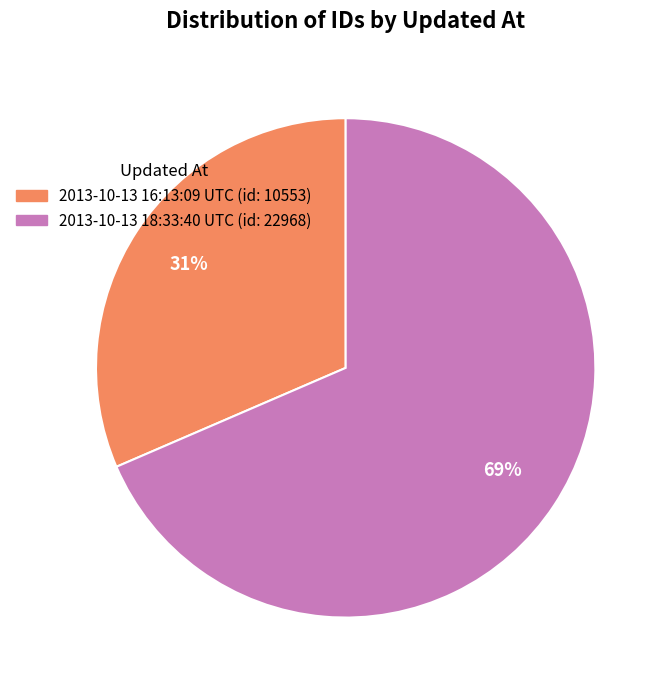

Combined, do 2013-10-13 16:13:09 UTC (id: 10553) and 2013-10-13 18:33:40 UTC (id: 22968) account for over 50%?

Yes